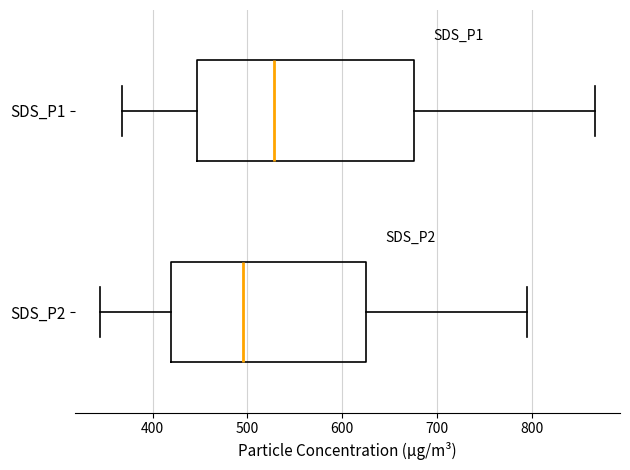

Which box's median line is the furthest to the left?

SDS_P2